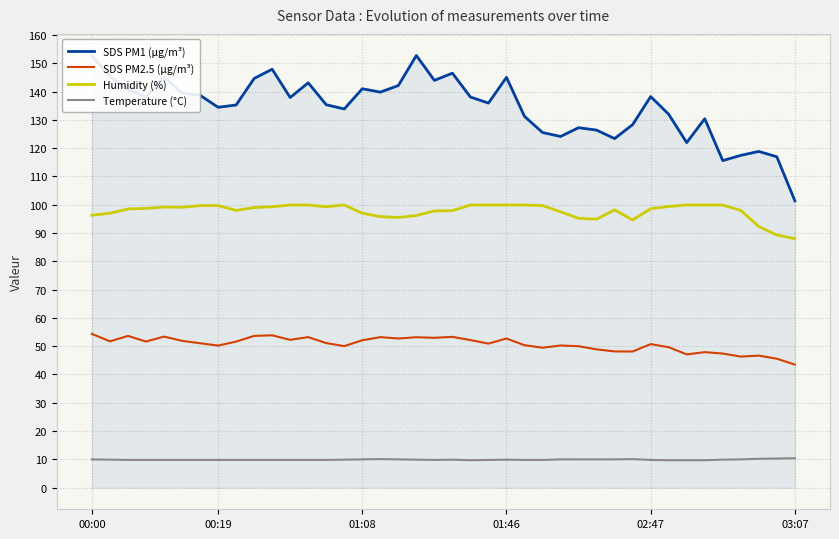

Which series has the widest spread of values?

SDS PM1 (µg/m³)